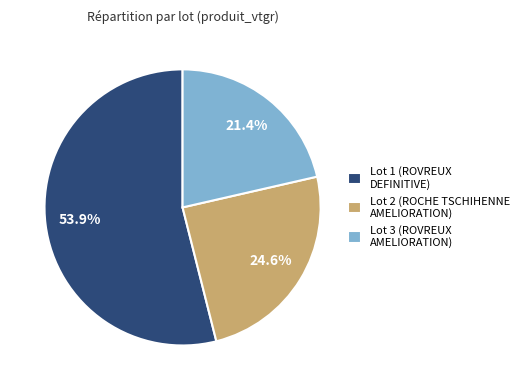

To the nearest percent, what is the difference between the largest and smallest slice percentages?

33%